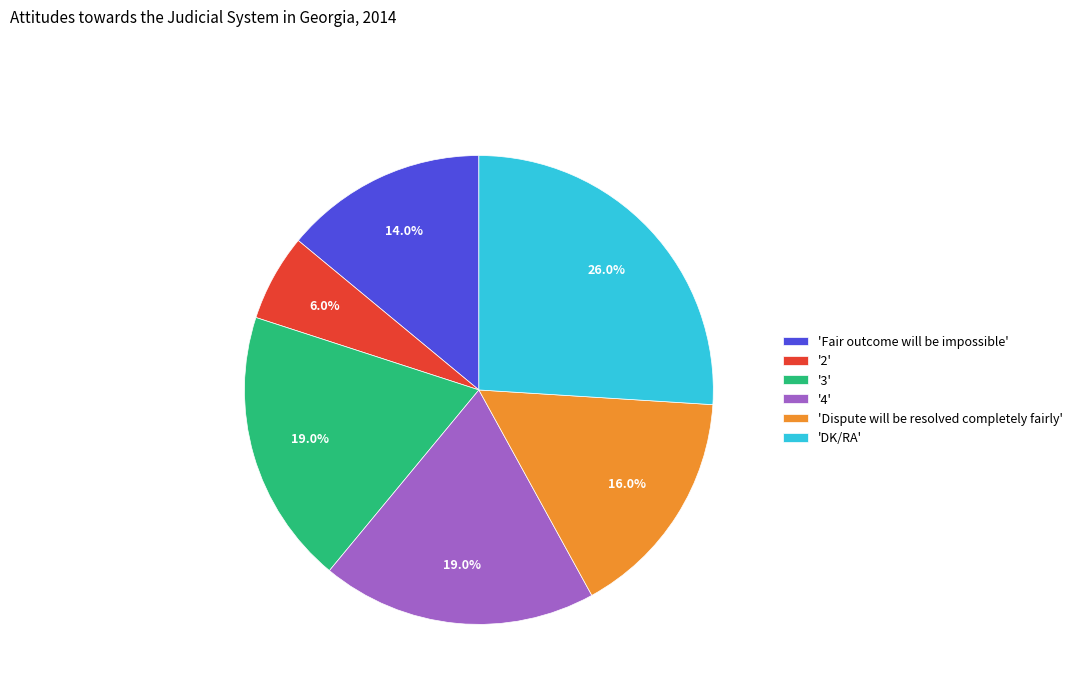

Which category has the biggest portion of the pie?

'DK/RA'